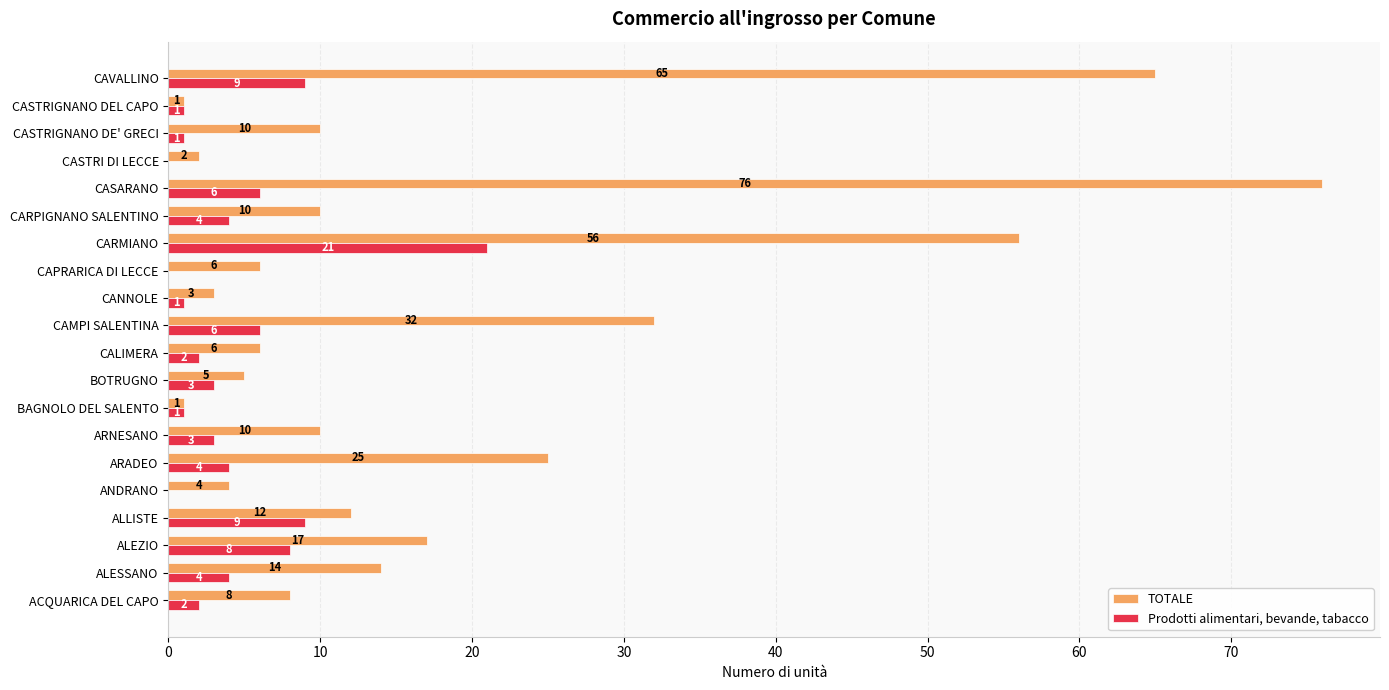

Is the value of Prodotti alimentari, bevande, tabacco at CAPRARICA DI LECCE greater than the value of TOTALE at BAGNOLO DEL SALENTO?

No